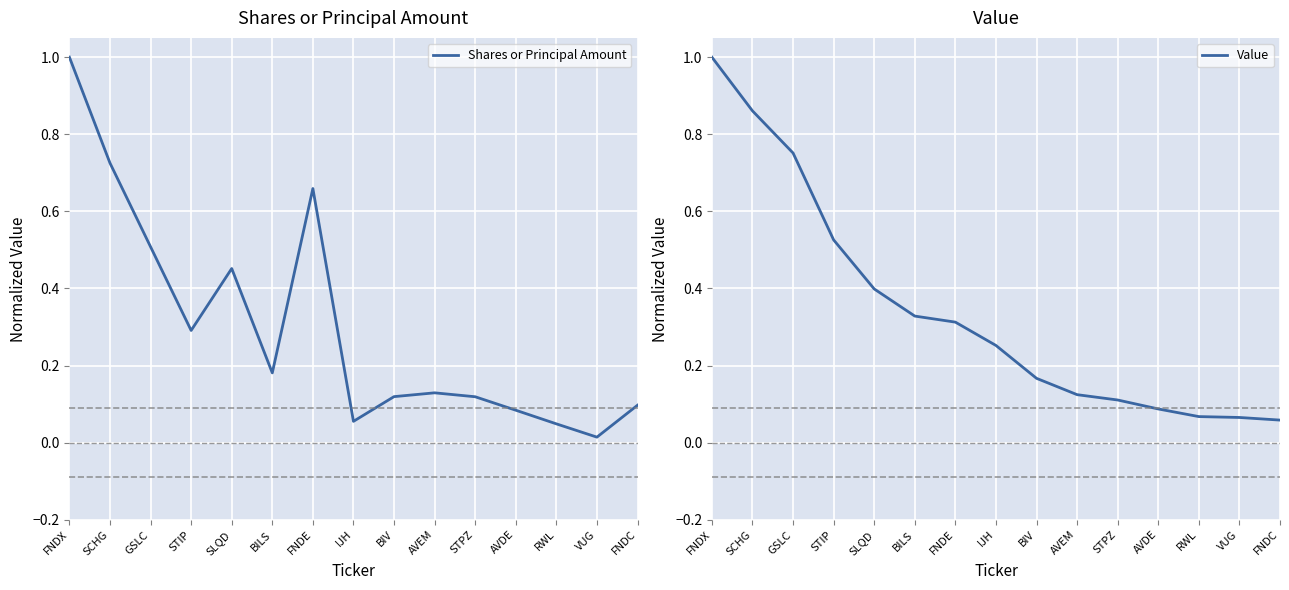

List the series in order of their peak value, lowest first.

Shares or Principal Amount, Value